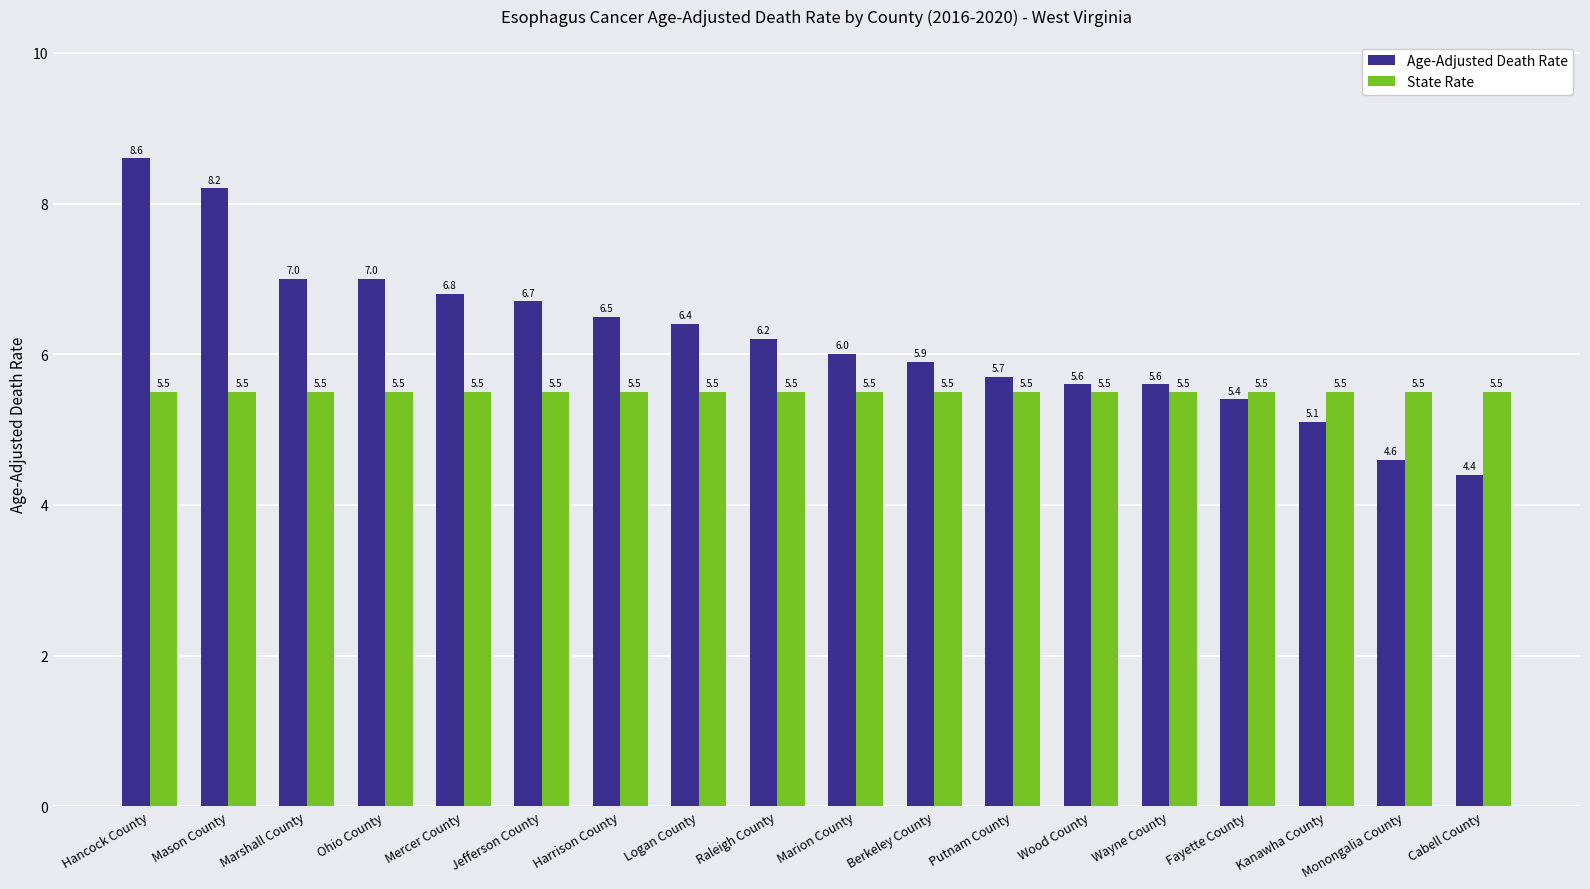

How many categories are shown in the chart?

18